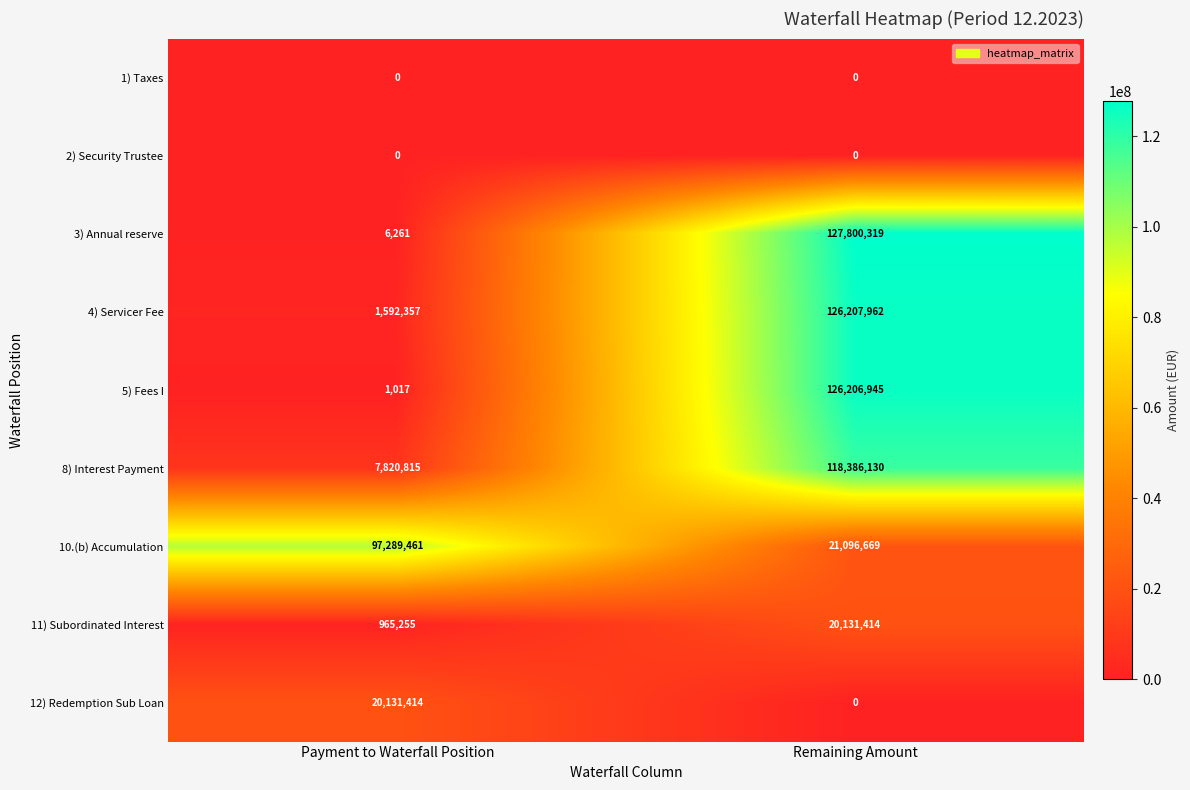

Which series has the largest total across all categories?

3) Annual reserve